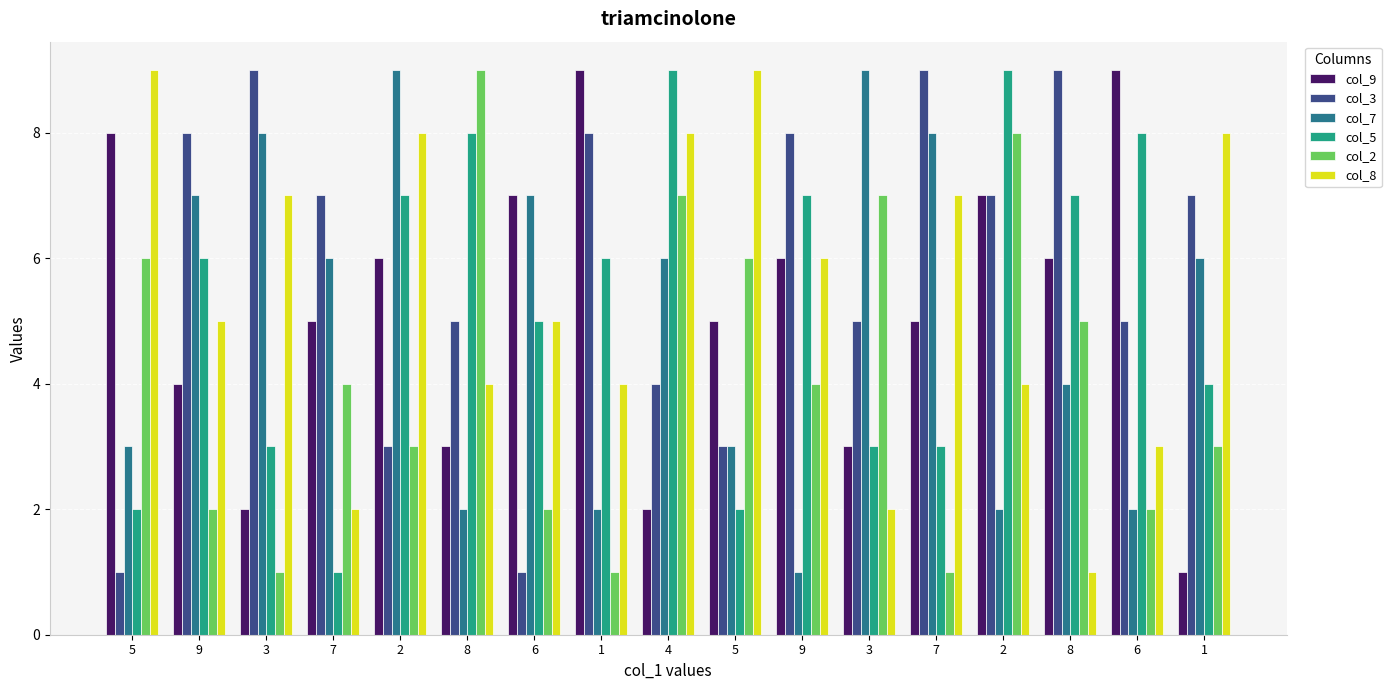

What is the difference between the highest and lowest values at 7?

6